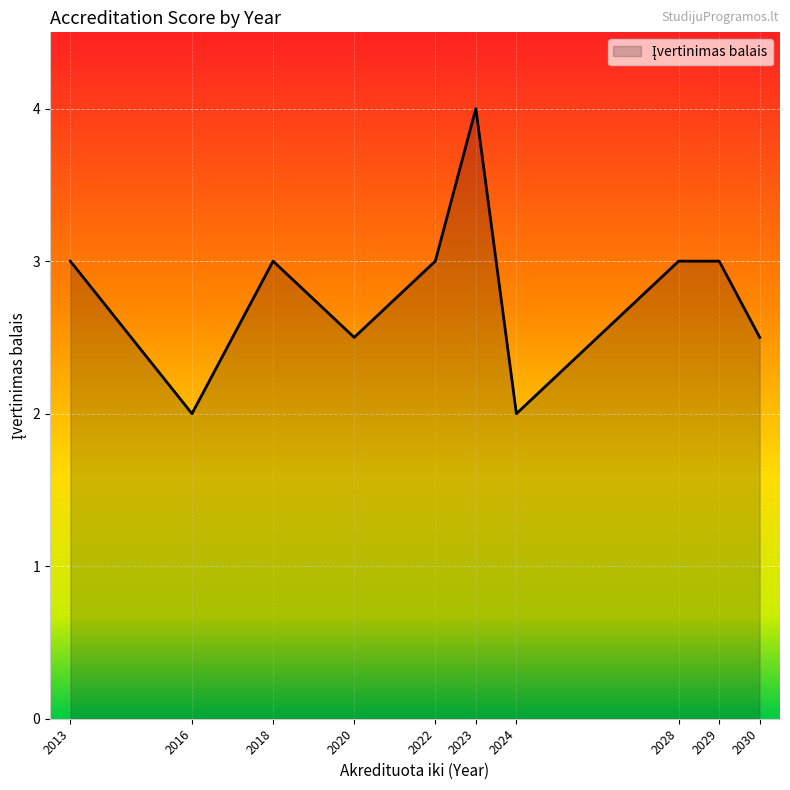

Approximately how many times larger is the value at 2029 compared to 2018?

1.0